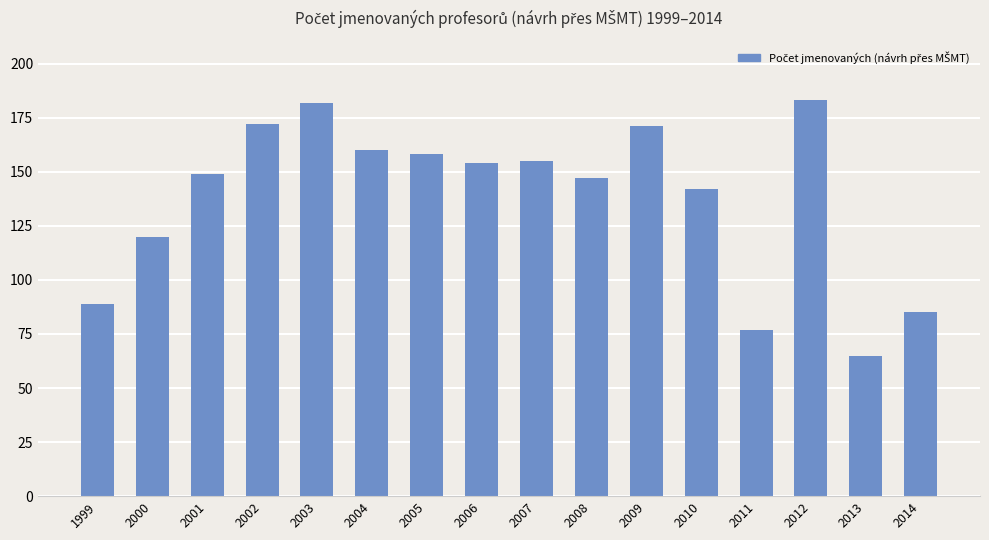

The value at 2002 is 236. True or false?

False